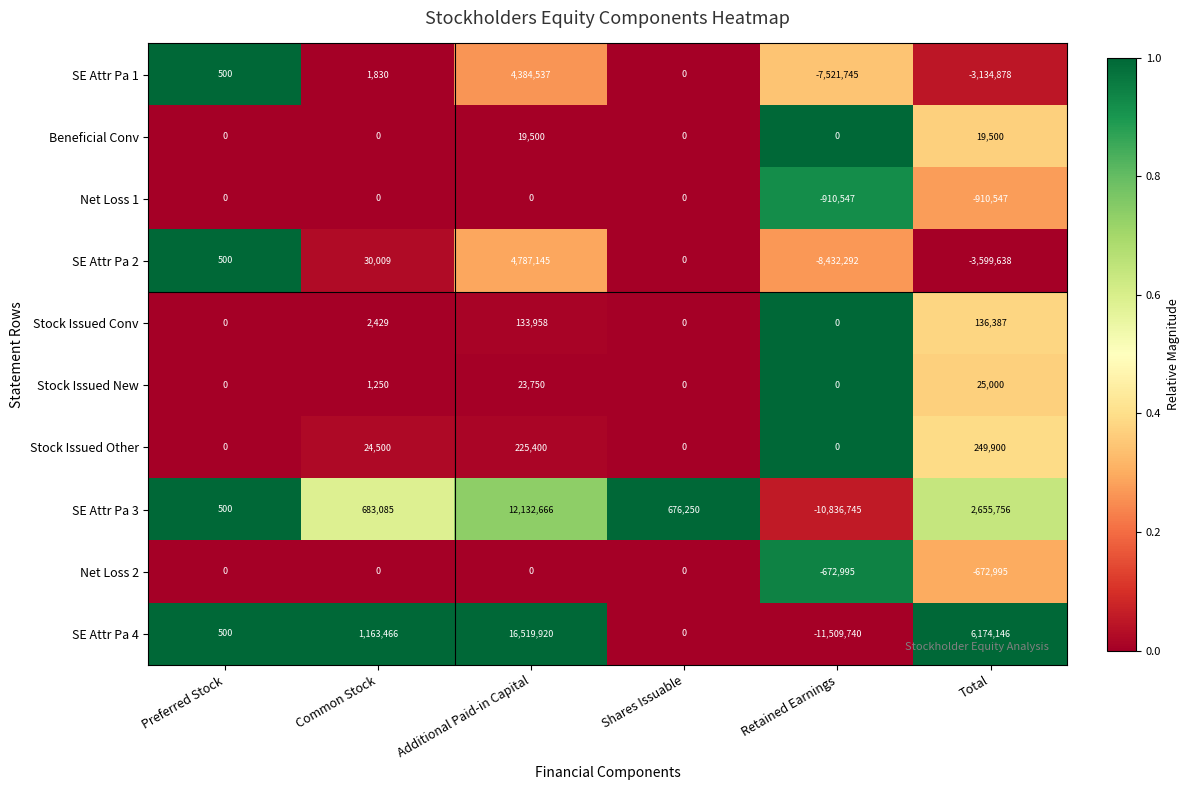

At Total, list the series in order from largest to smallest.

SE Attr Pa 4, SE Attr Pa 3, Stock Issued Other, Stock Issued Conv, Stock Issued New, Beneficial Conv, Net Loss 2, Net Loss 1, SE Attr Pa 1, SE Attr Pa 2